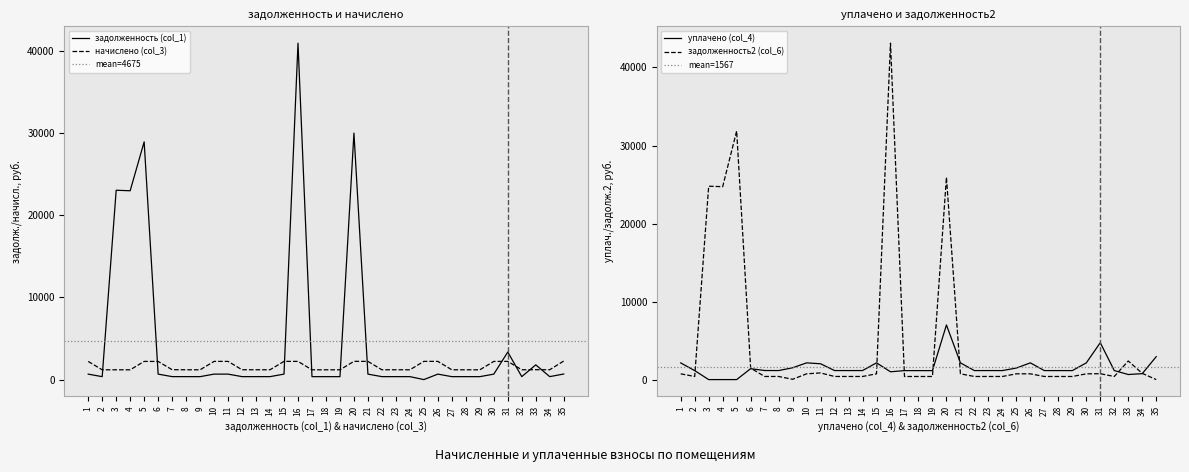

What is the spread (max minus min) of values at 6?

1543.6